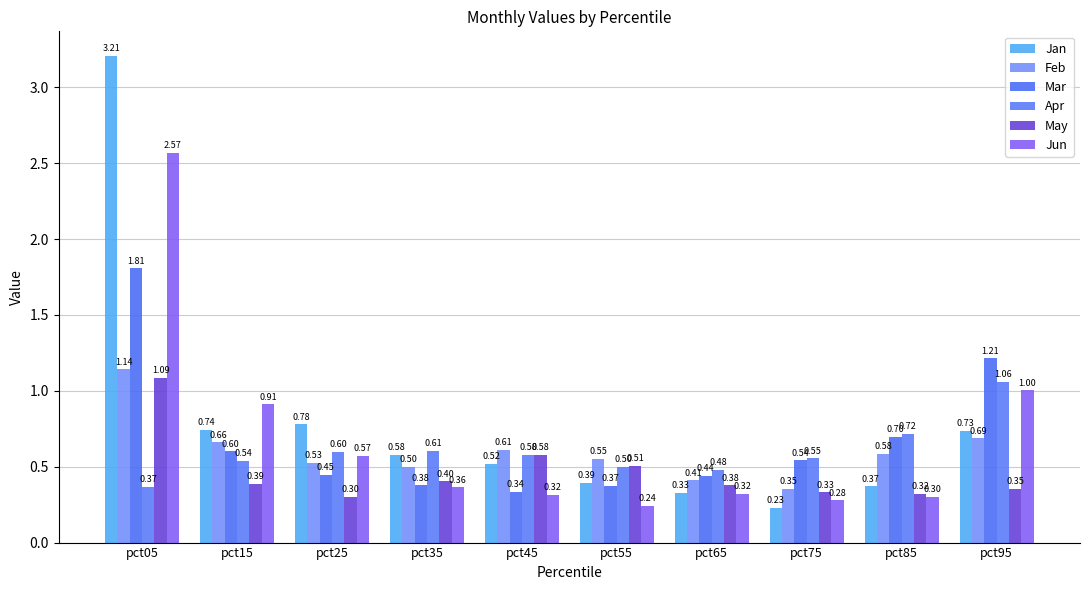

Which category has the highest value across all series?

pct05